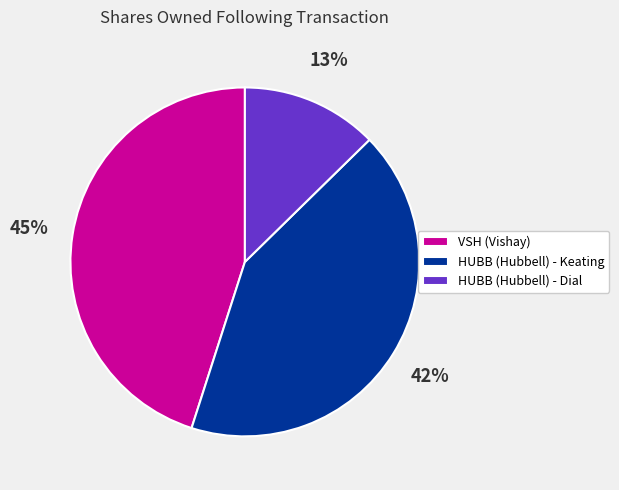

Rank the categories by value from highest to lowest.

VSH (Vishay), HUBB (Hubbell) - Keating, HUBB (Hubbell) - Dial